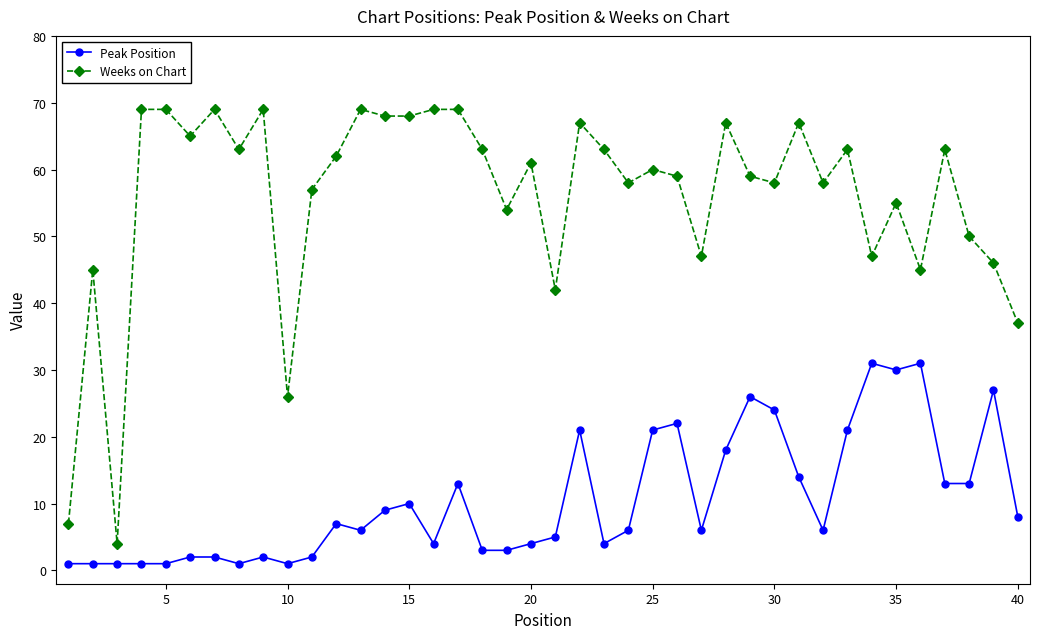

What is the maximum value for Weeks on Chart?

69